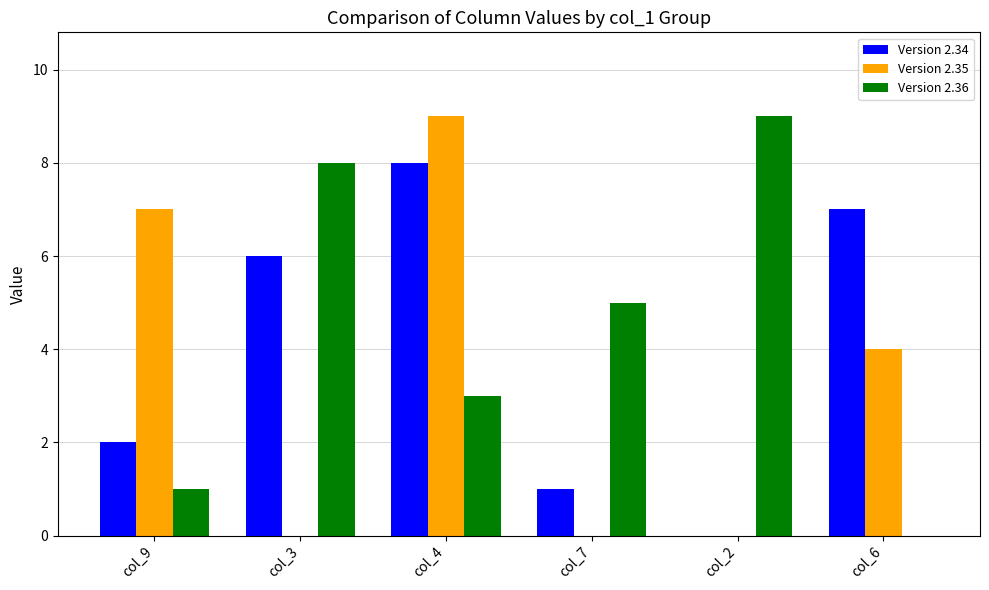

Is it true that Version 2.35 equals 3 at col_6?

False